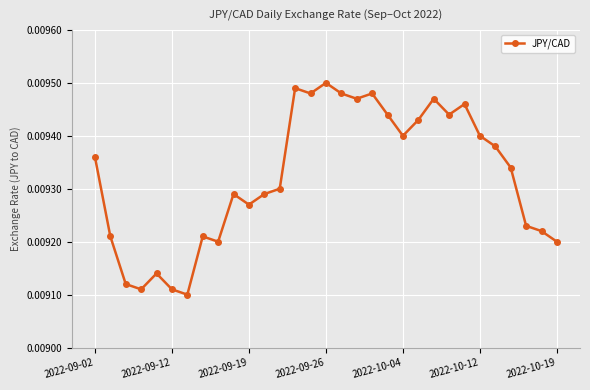

True or false: there are more than 2 points higher than both neighbors.

True